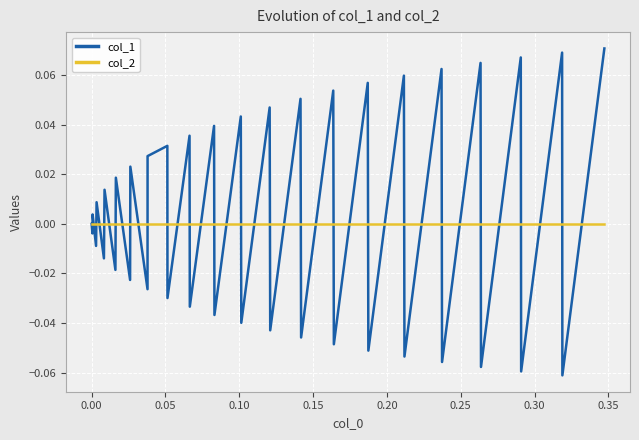

How many lines are shown in the chart?

2